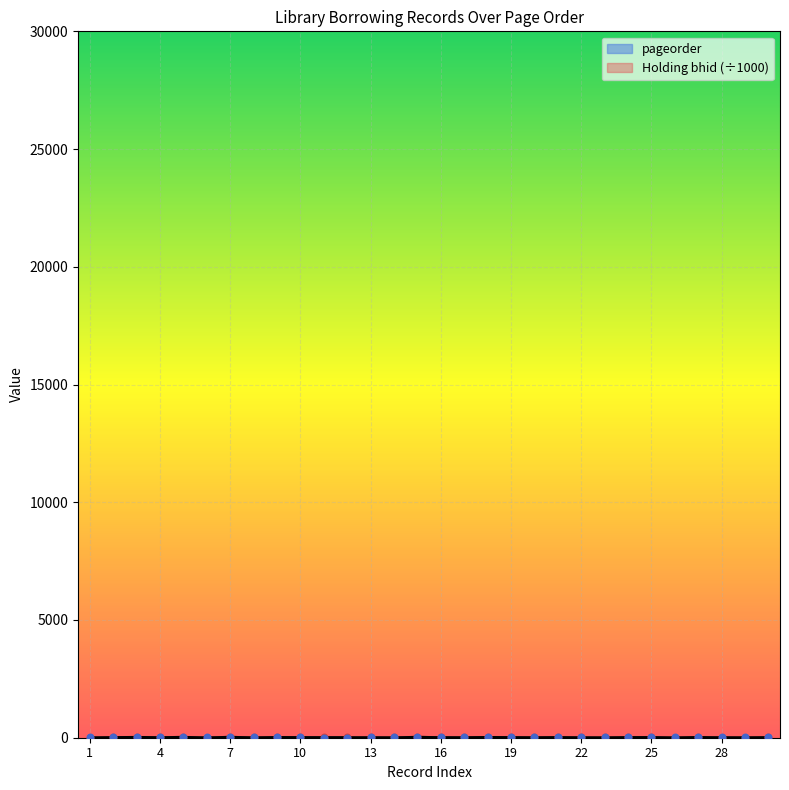

Which series reaches the maximum Y coordinate?

pageorder